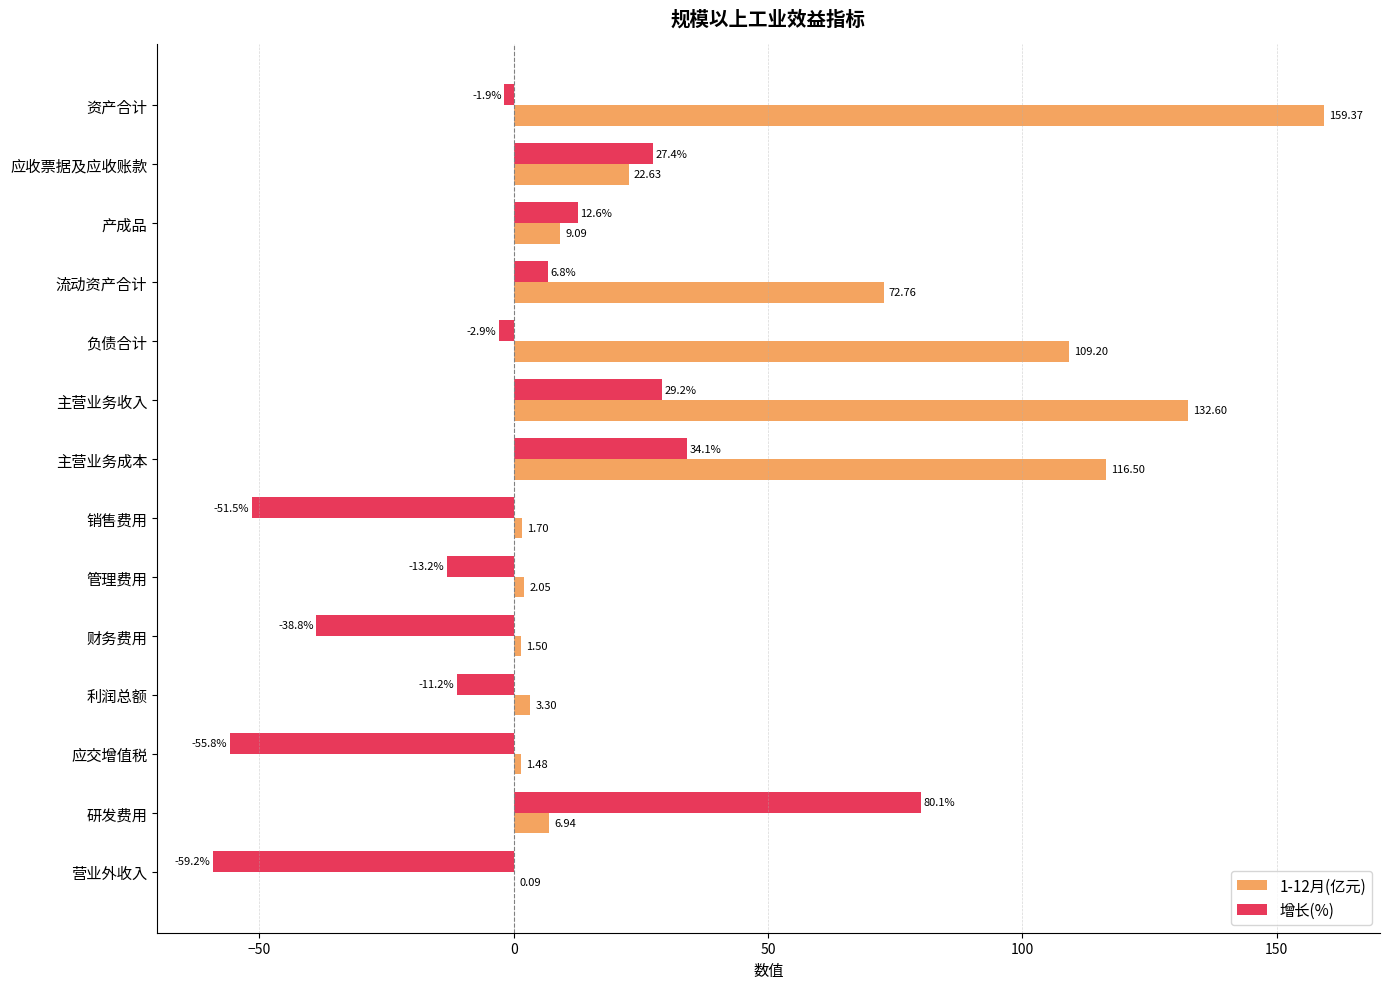

What is the sum of the 1-12月(亿元) values at 应收票据及应收账款 and 营业外收入?

22.7